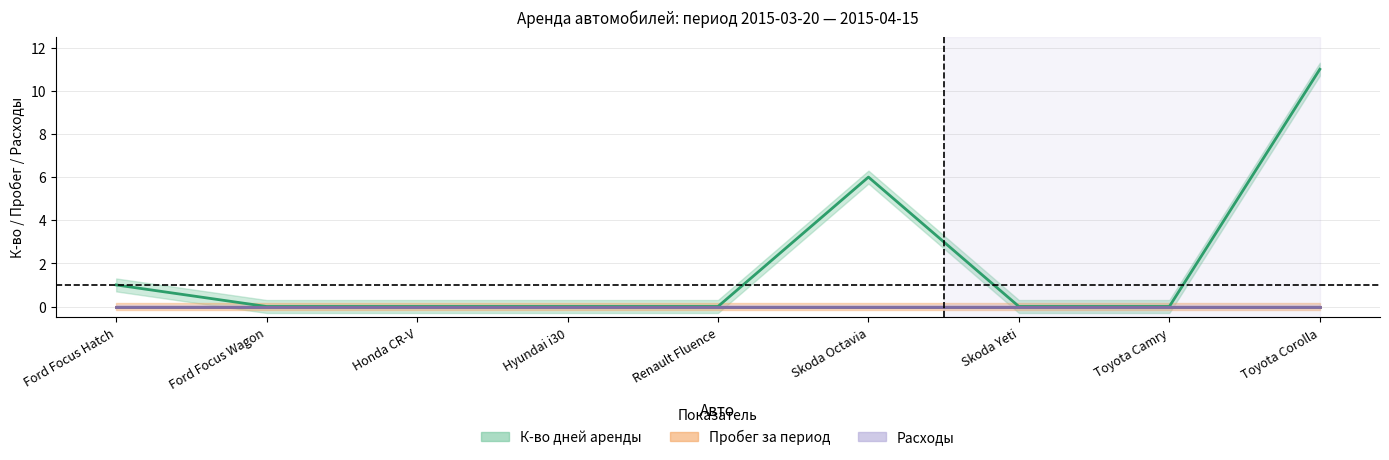

Reading left to right, transcribe all the data shown in this chart.

К-во дней аренды: Ford Focus Hatch=1	Ford Focus Wagon=0	Honda CR-V=0	Hyundai i30=0	Renault Fluence=0	Skoda Octavia=6	Skoda Yeti=0	Toyota Camry=0	Toyota Corolla=11
Пробег за период: Ford Focus Hatch=0	Ford Focus Wagon=0	Honda CR-V=0	Hyundai i30=0	Renault Fluence=0	Skoda Octavia=0	Skoda Yeti=0	Toyota Camry=0	Toyota Corolla=0
Расходы: Ford Focus Hatch=0	Ford Focus Wagon=0	Honda CR-V=0	Hyundai i30=0	Renault Fluence=0	Skoda Octavia=0	Skoda Yeti=0	Toyota Camry=0	Toyota Corolla=0